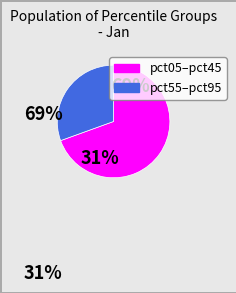

The pct85 slice represents 20% of the pie. True or false?

False